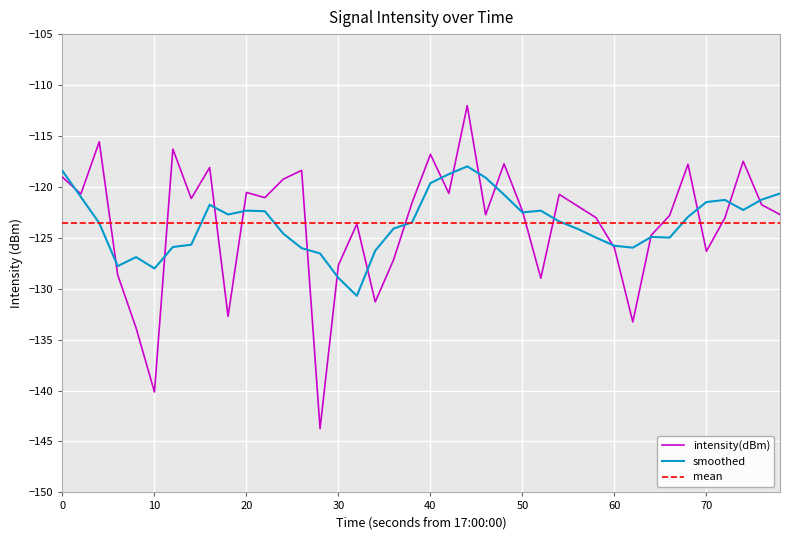

What is the minimum value for smoothed?

-130.7